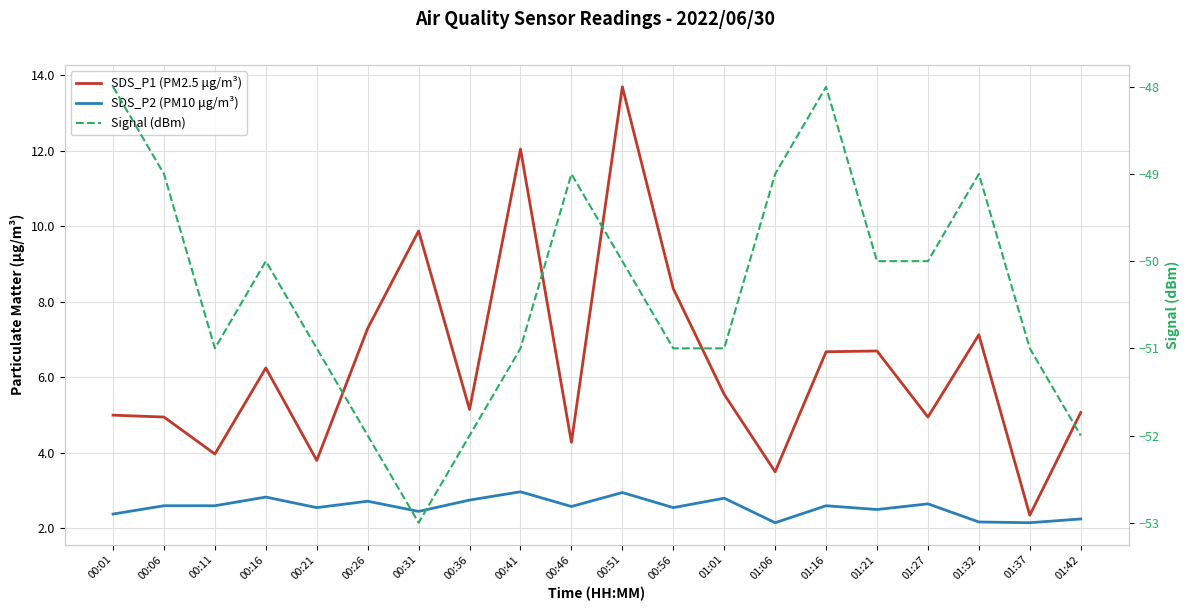

What is the difference between the SDS_P1 (PM2.5 μg/m³) values at 00:41 and 00:01?

7.1